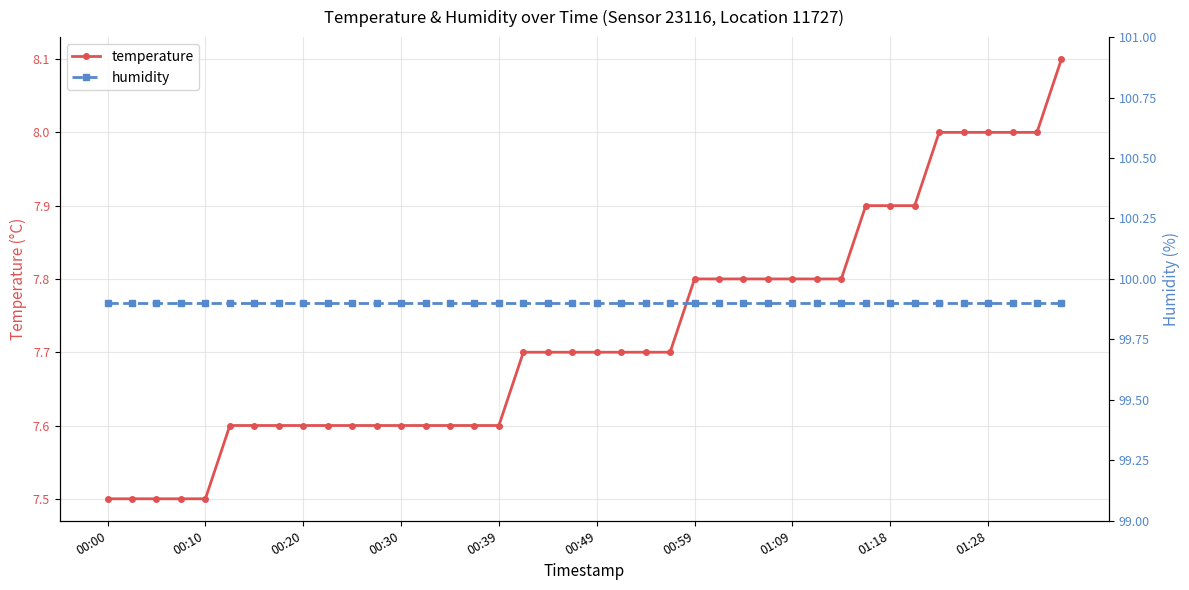

The temperature series shows 7.5 at 00:10. True or false?

True